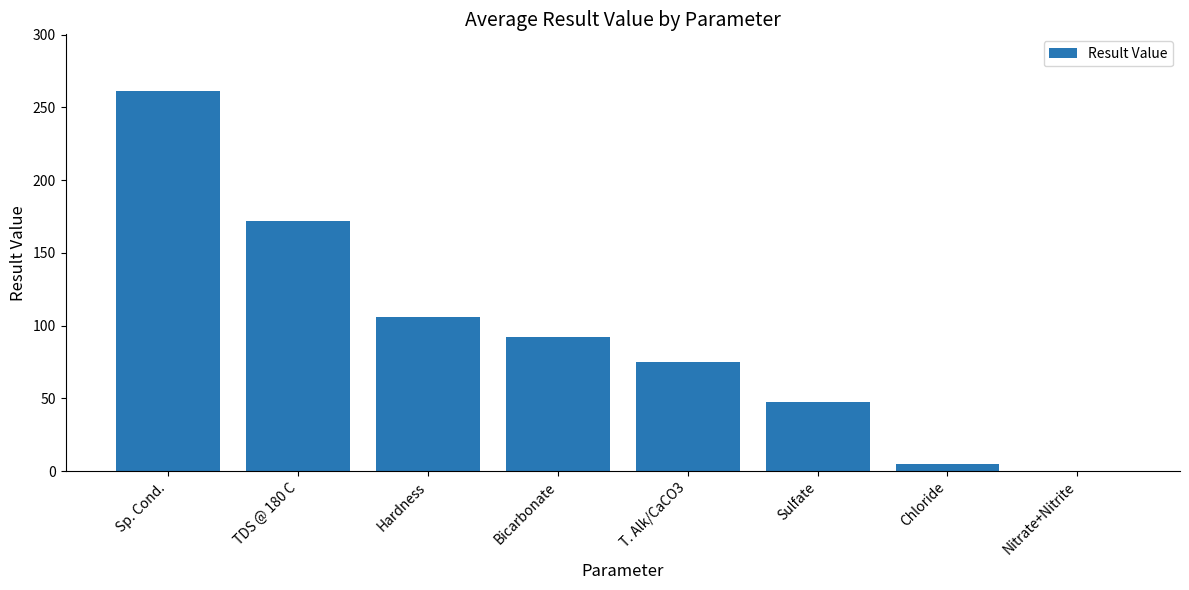

At which label is the value closest to 130?

Hardness